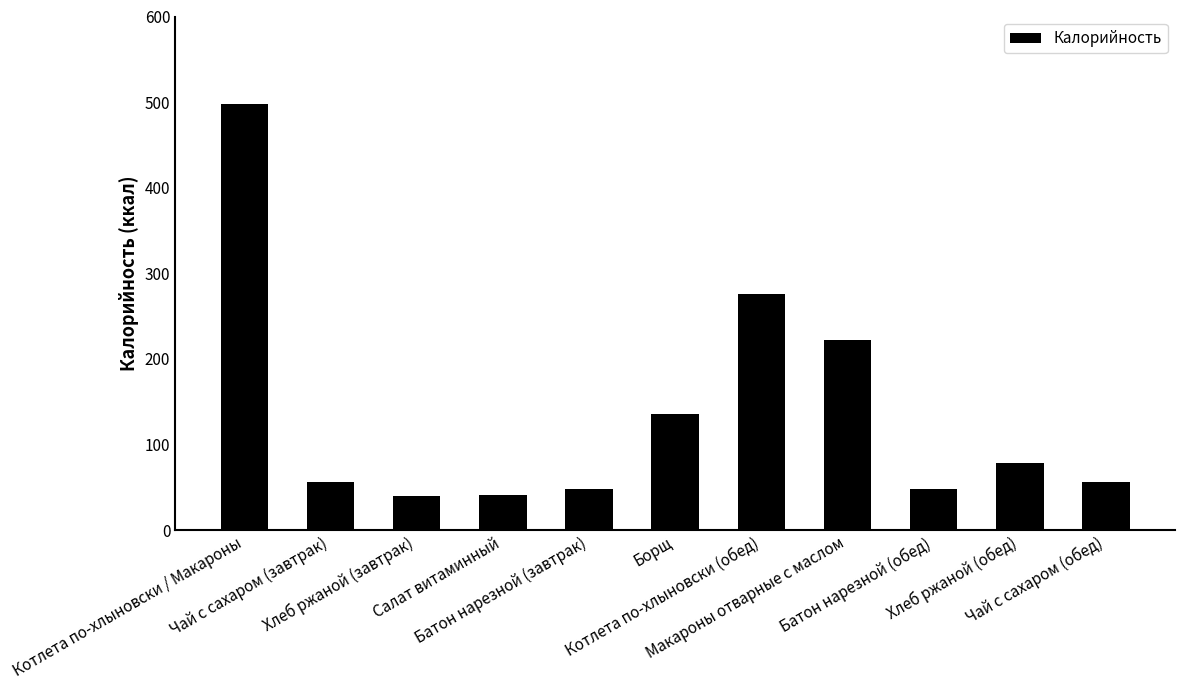

What is the sum of all values?

1499.6